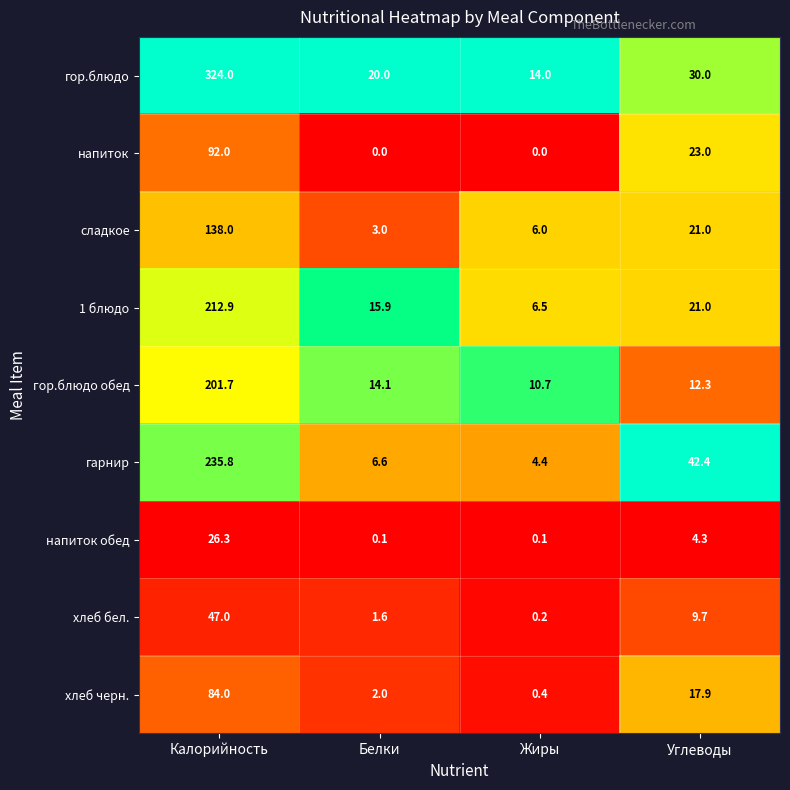

What is the sum of the хлеб бел. values at Жиры and Калорийность?

47.2